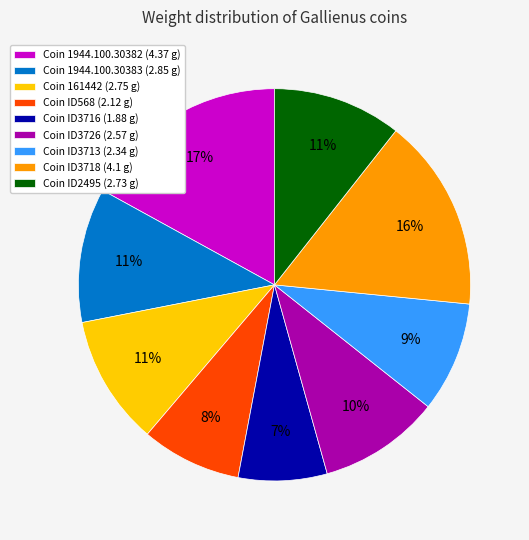

To the nearest percent, what is the difference between the largest and smallest slice percentages?

10%